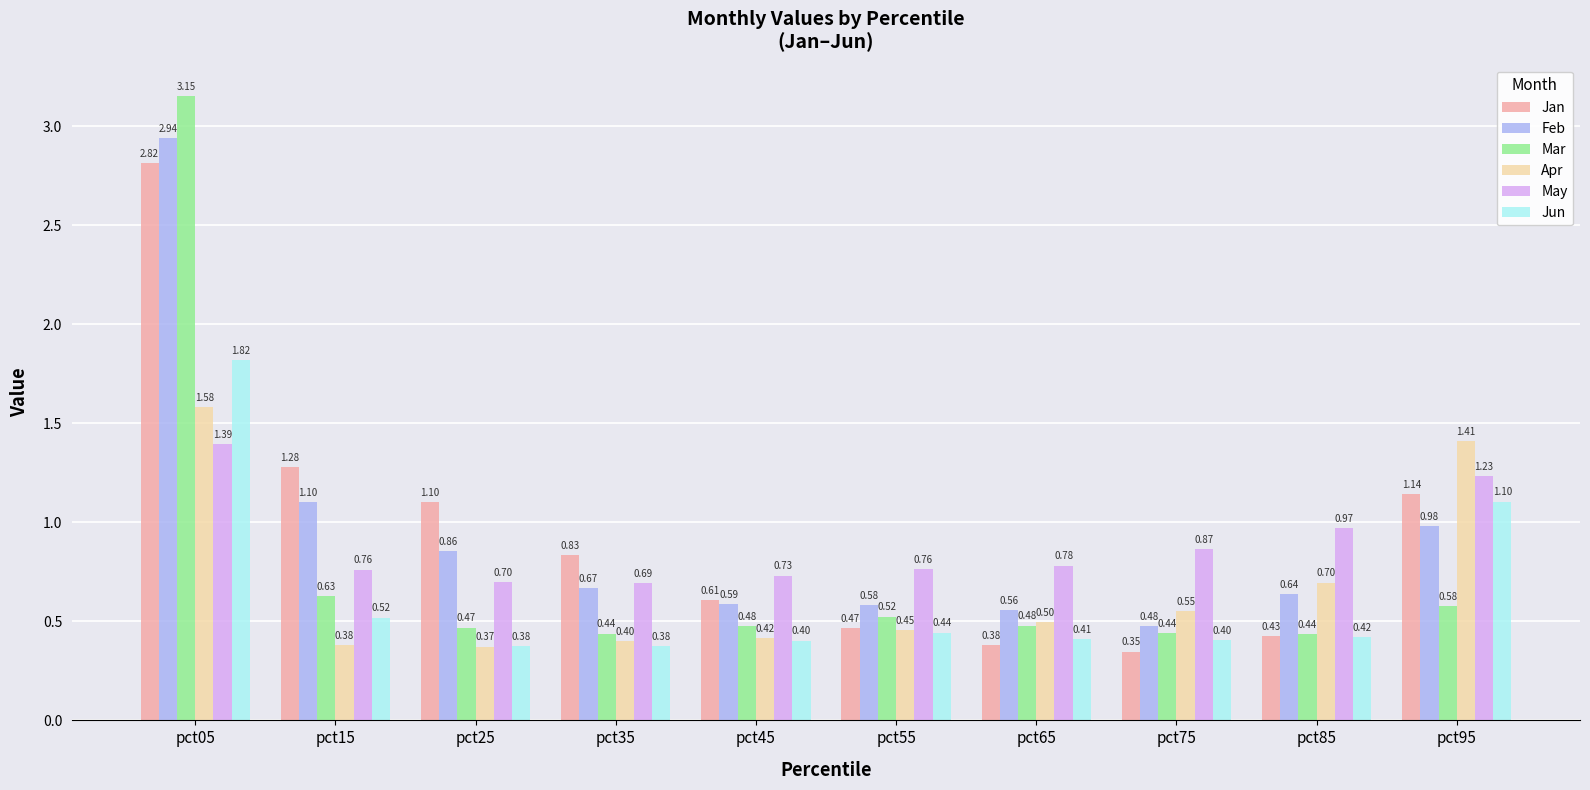

List the series in order of their peak value, lowest first.

May, Apr, Jun, Jan, Feb, Mar